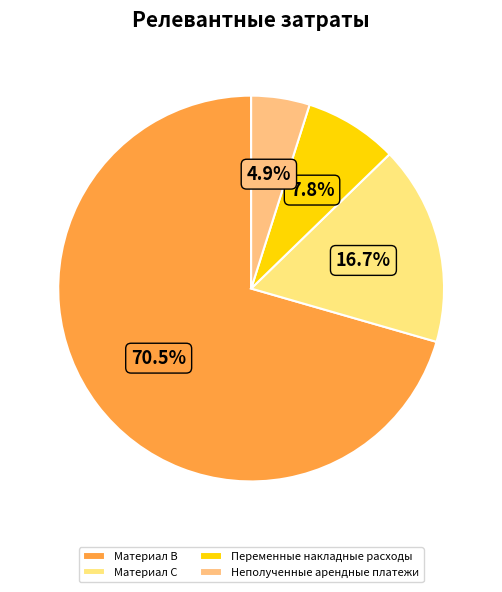

What is the largest slice in the pie chart?

Материал В